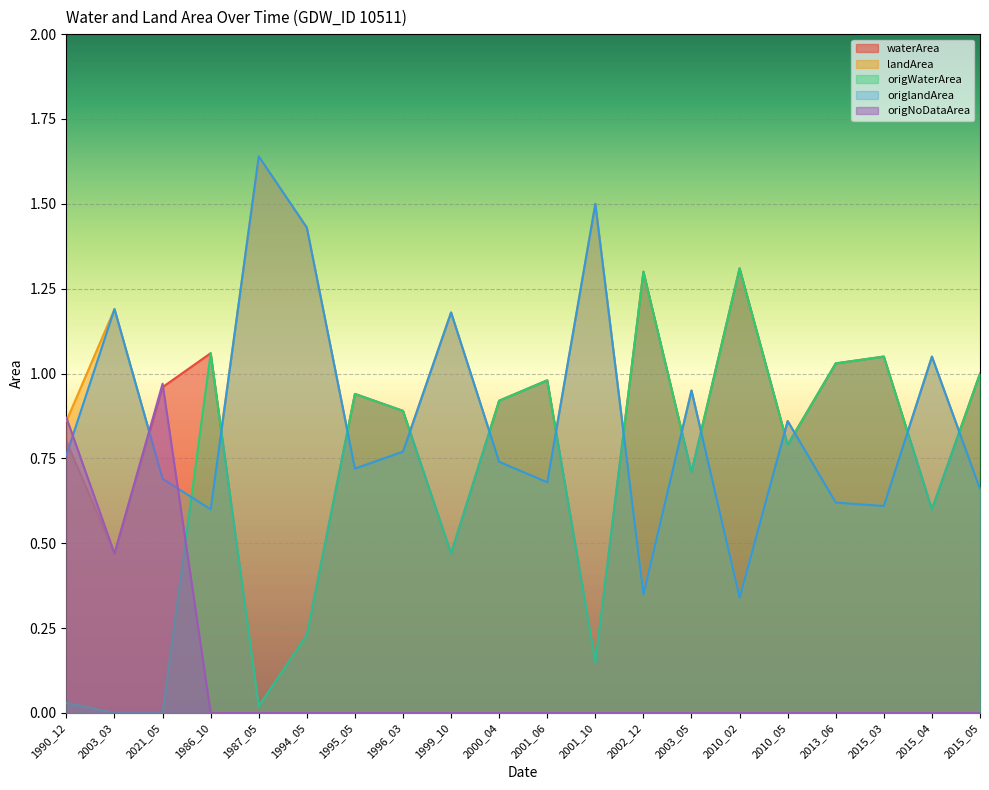

Which has a higher value, 2002_12 or 2010_02?

2010_02